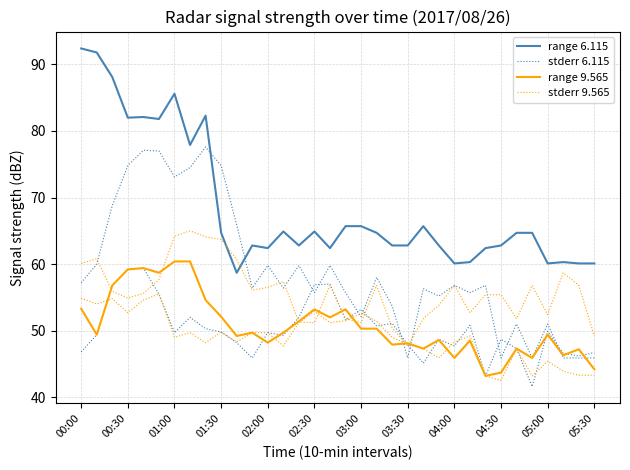

How many lines are shown in the chart?

4